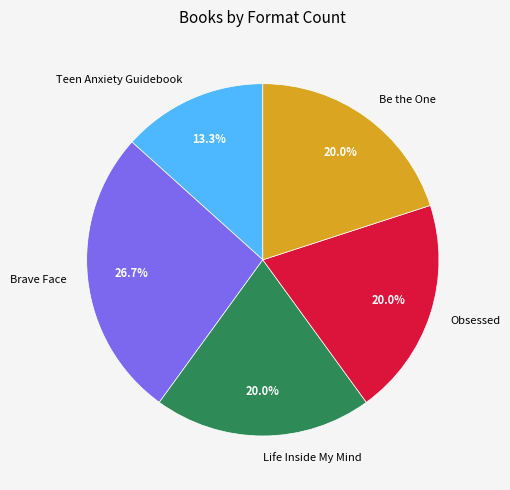

What is the ratio of the value at Life Inside My Mind to the value at Teen Anxiety Guidebook?

1.5